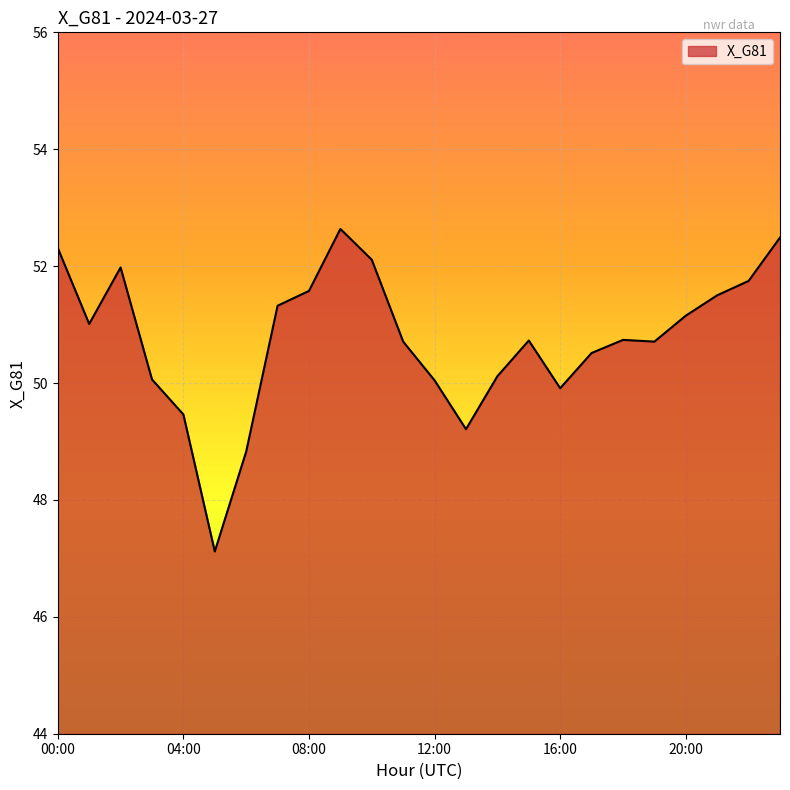

What is the minimum value shown in the chart?

47.1